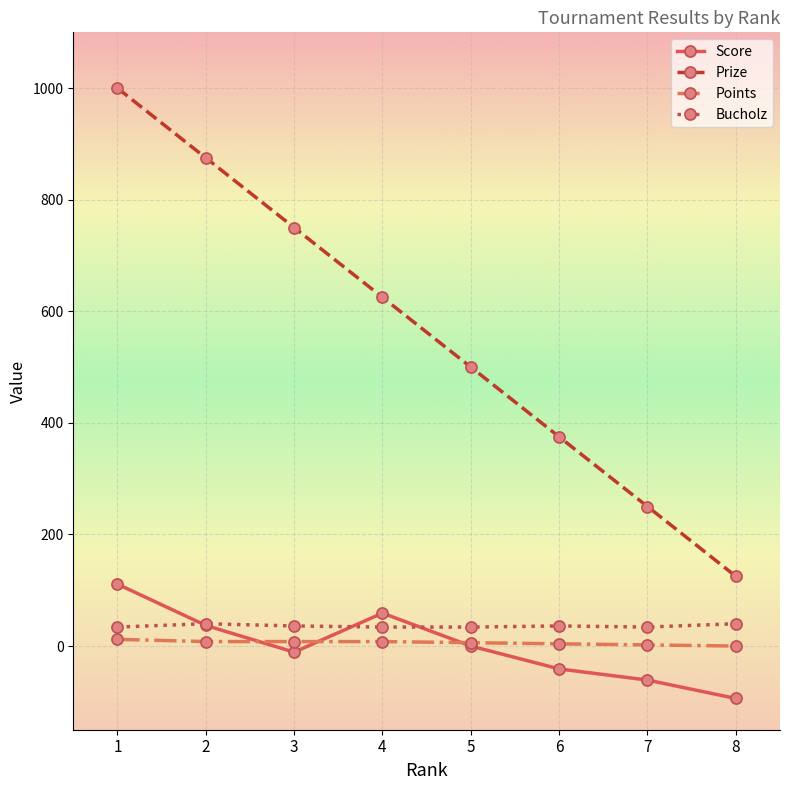

The value of Score at 1 is 166. True or false?

False